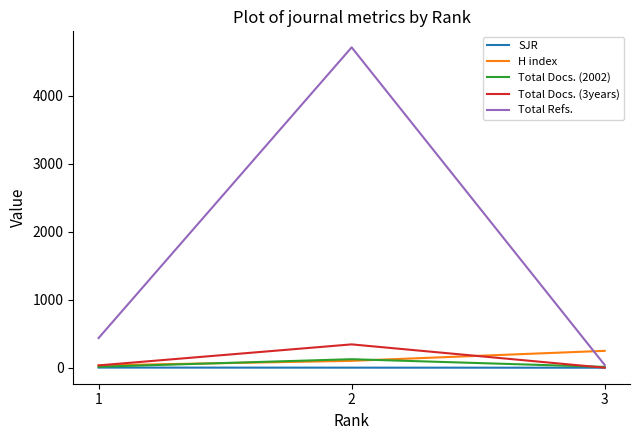

True or false: H index has a value of 353.6 at 3.

False